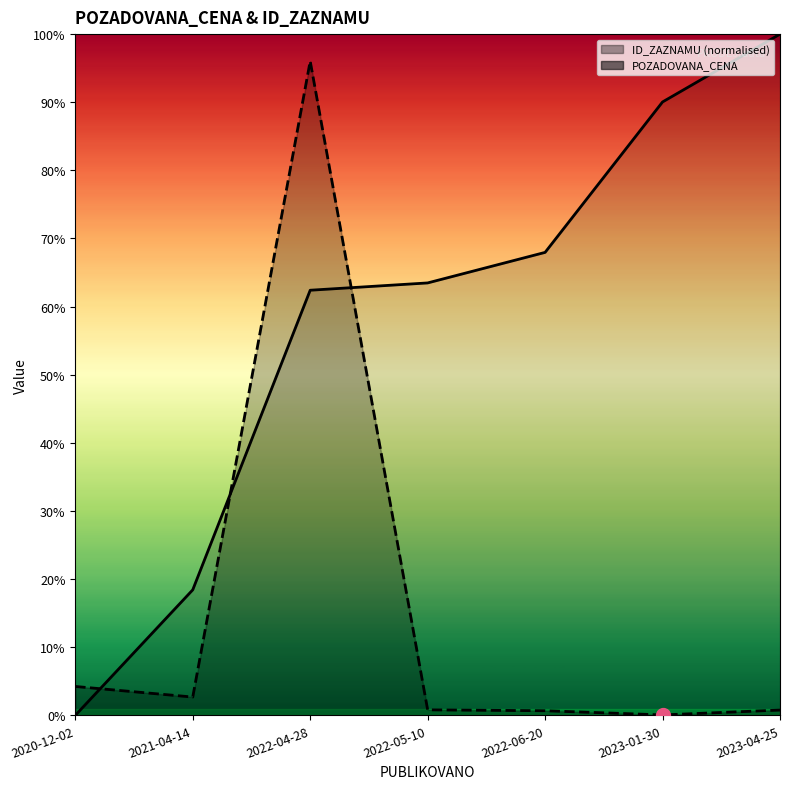

Reading left to right, what are all the values shown in this chart?

ID_ZAZNAMU: 2020-12-02=0.0	2021-04-14=589659.0	2022-04-28=1996919.7	2022-05-10=2031243.1	2022-06-20=2174697.5	2023-01-30=2881408.1	2023-04-25=3200000.0
POZADOVANA_CENA: 2020-12-02=135692.0	2021-04-14=86000.0	2022-04-28=3073000.0	2022-05-10=26000.0	2022-06-20=21700.0	2023-01-30=2000.0	2023-04-25=25000.0